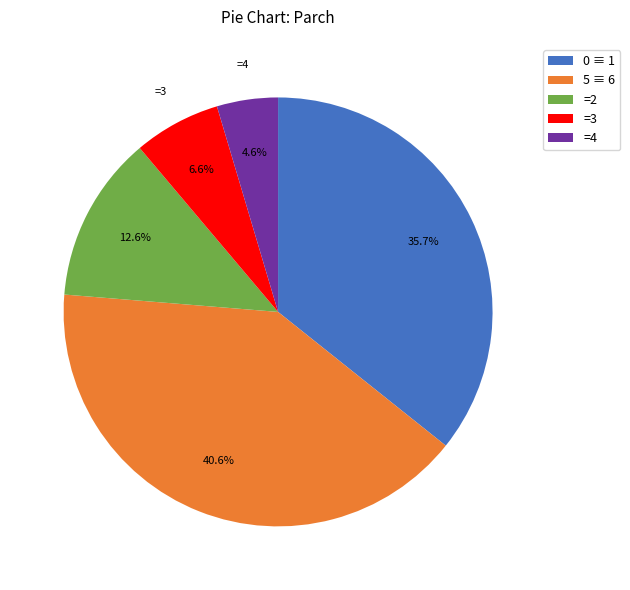

Approximately how many times larger is the value at =2 compared to 0 ≡ 1?

0.4